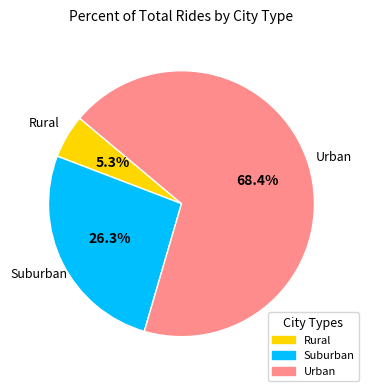

Which has a higher value, Rural or Urban?

Urban